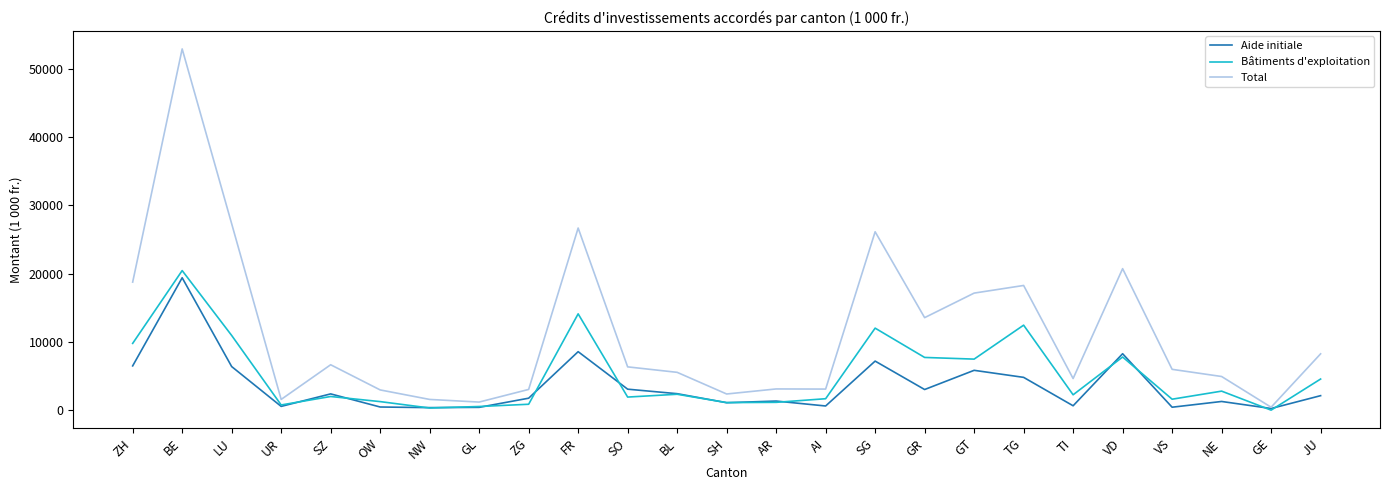

How many lines are shown in the chart?

3